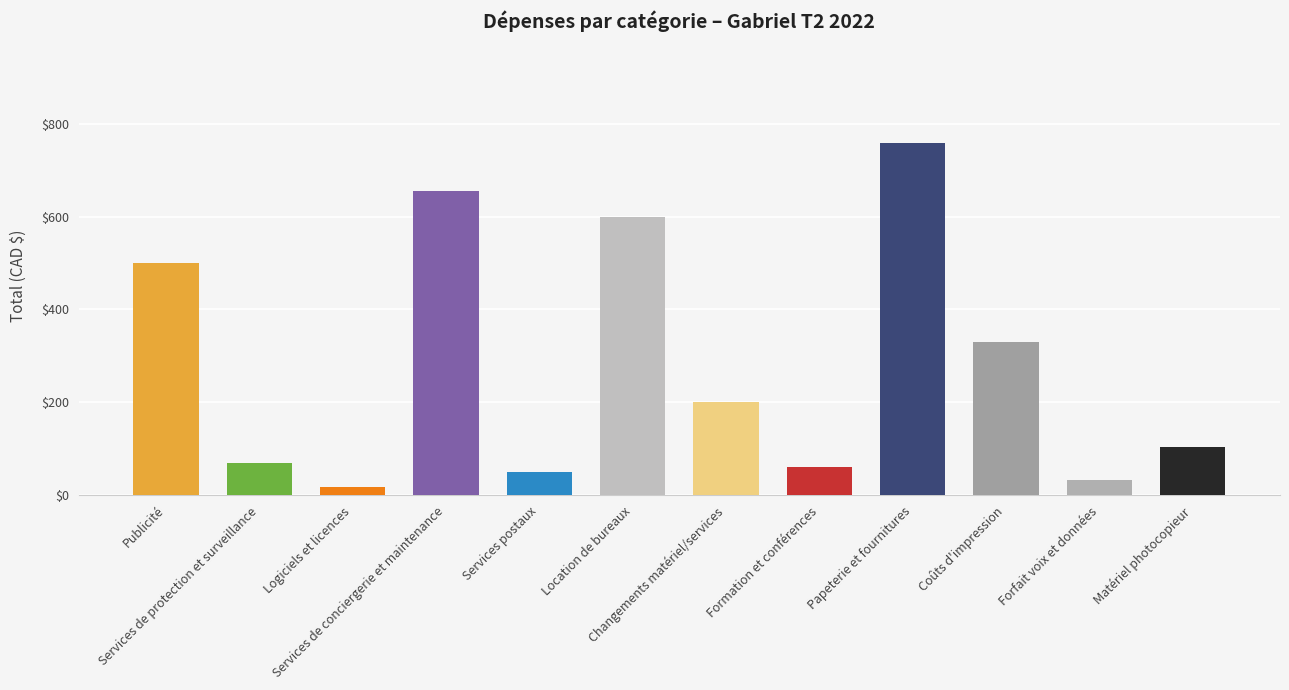

What is the difference between the second highest and minimum values?

637.5